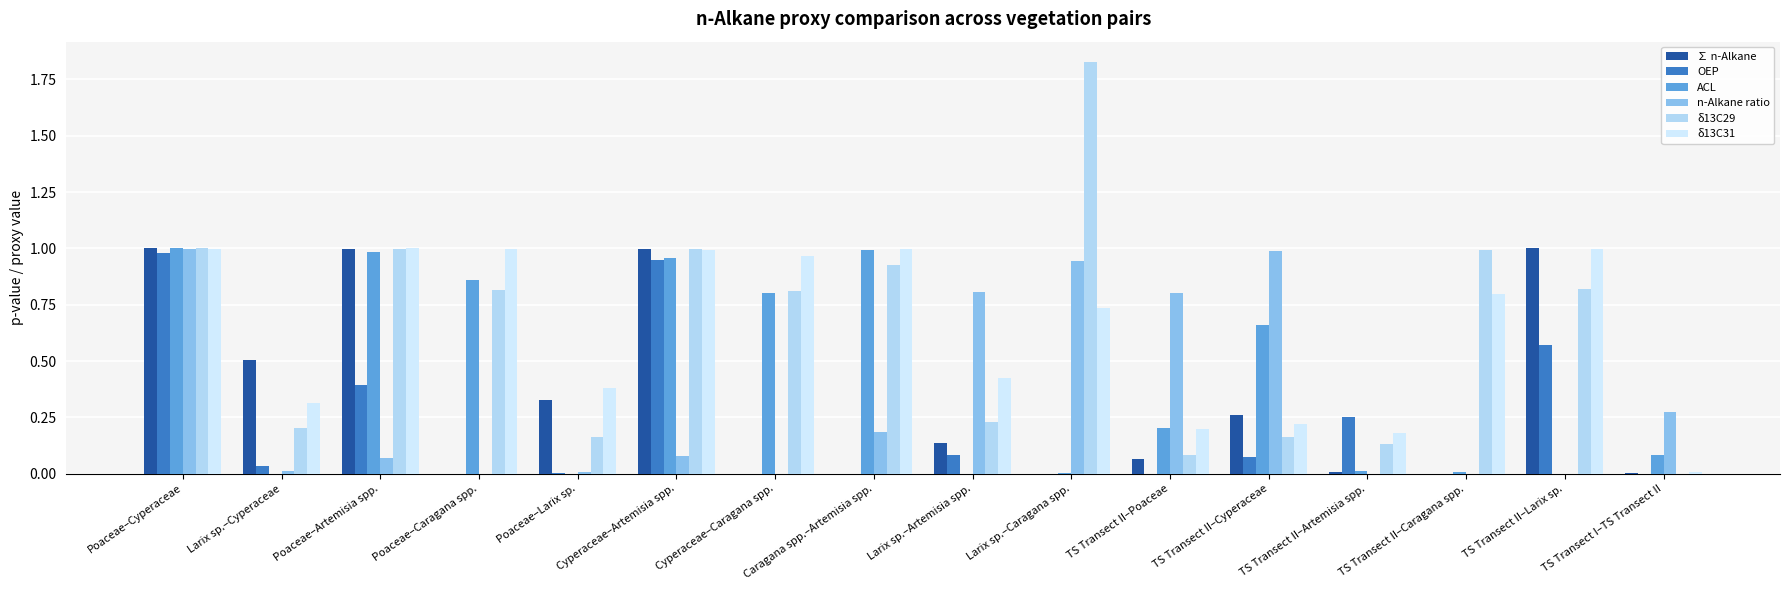

What is the sum of all ∑ n-Alkane values?

5.3